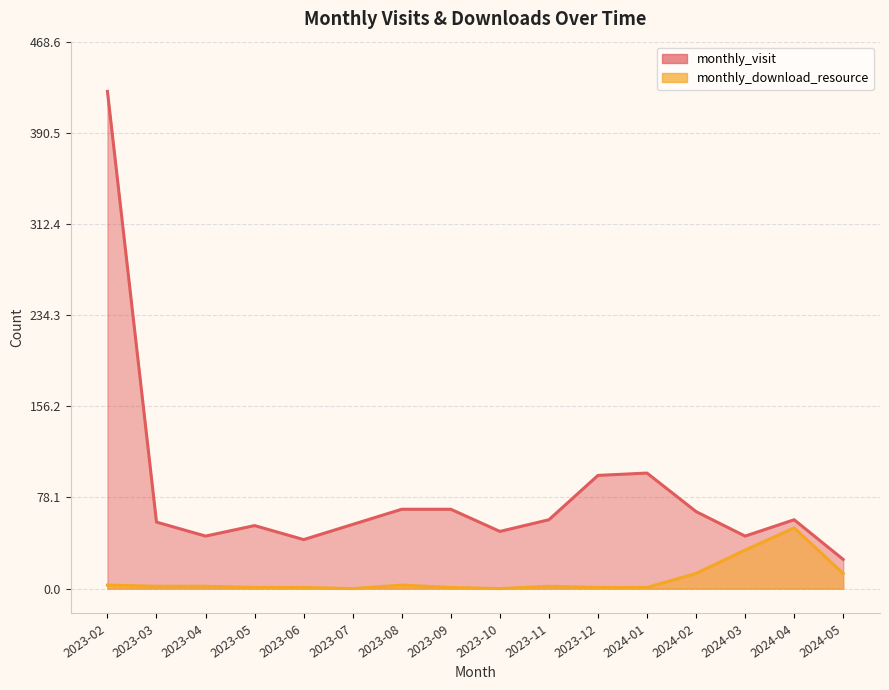

What are all the series names shown in the legend?

monthly_visit, monthly_download_resource